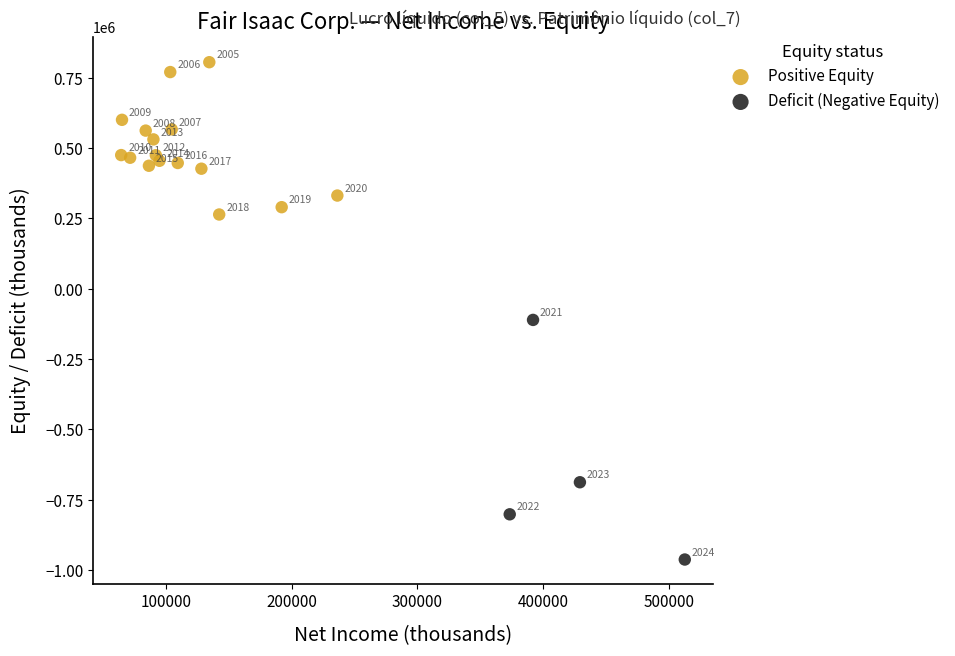

Which series has the widest spread of Y values?

Deficit (Negative Equity)